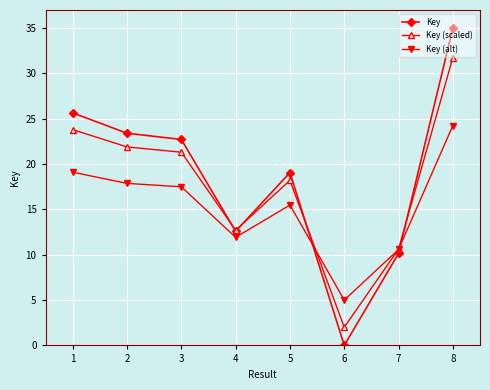

Rank the series by their maximum value, from highest to lowest.

Key, Key (scaled), Key (alt)